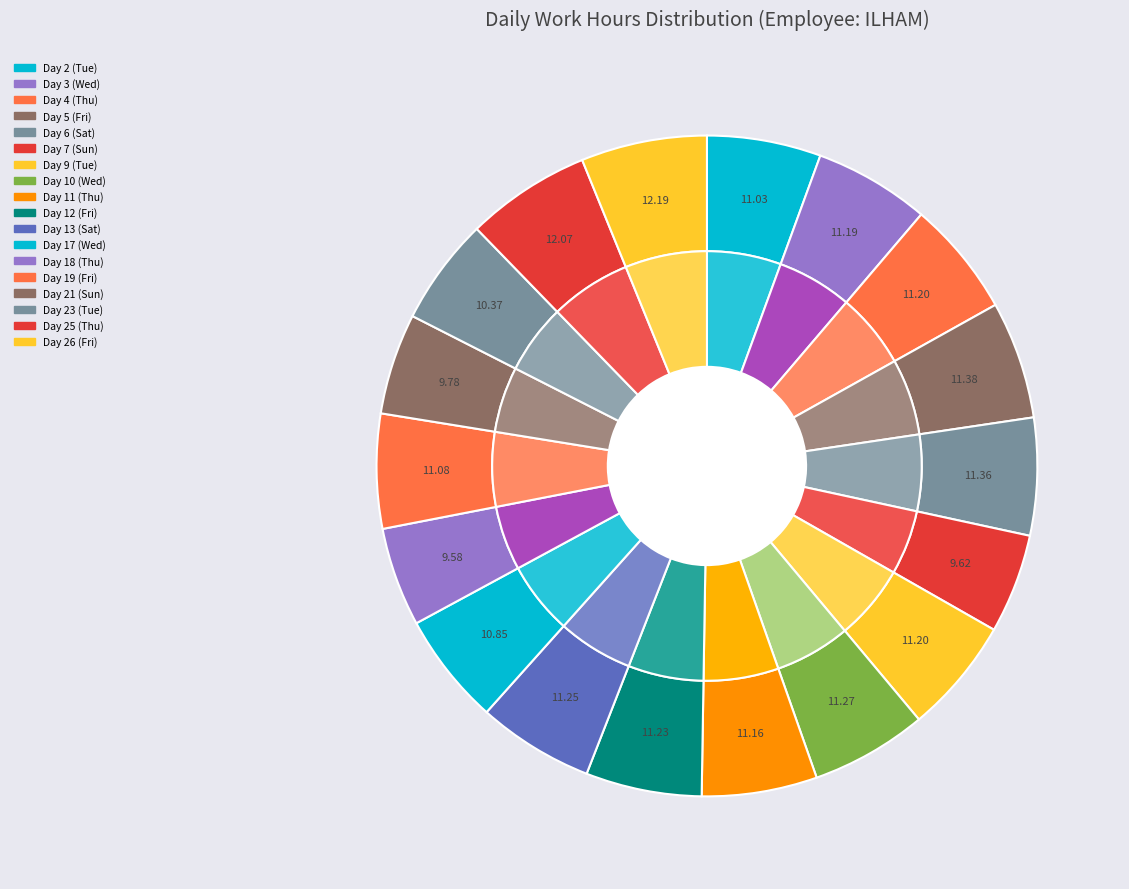

What percentage do Day 12 (Fri) and Day 11 (Thu) together represent?

11.3%